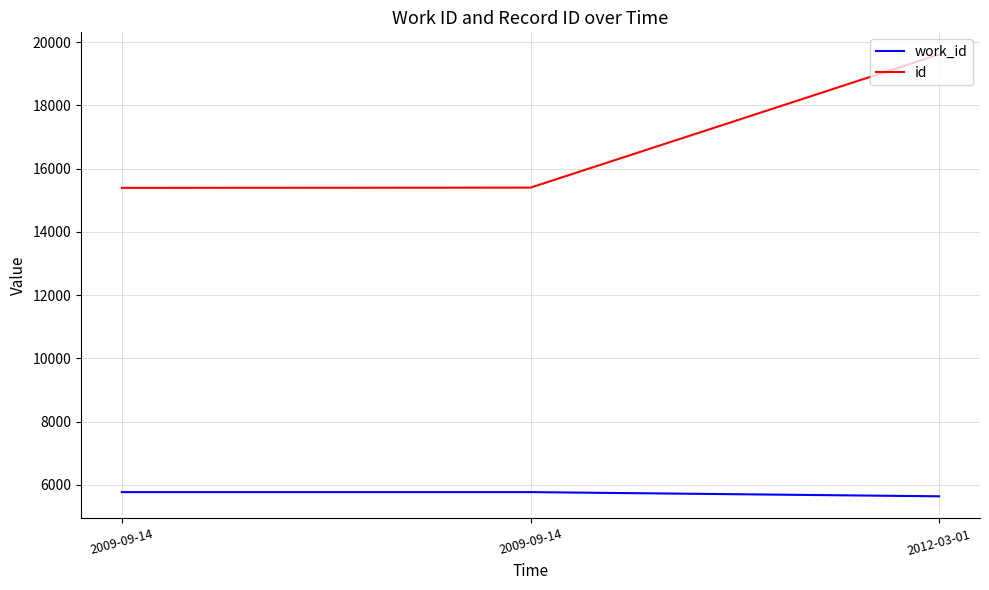

Rank the series at 2009-09-14 from highest to lowest value.

id, work_id